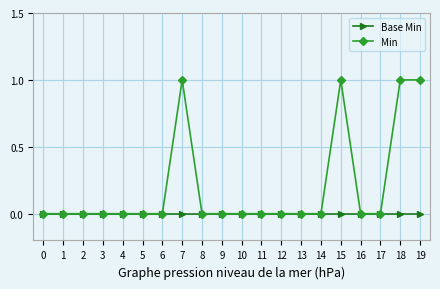

Which series has the widest spread of values?

Min